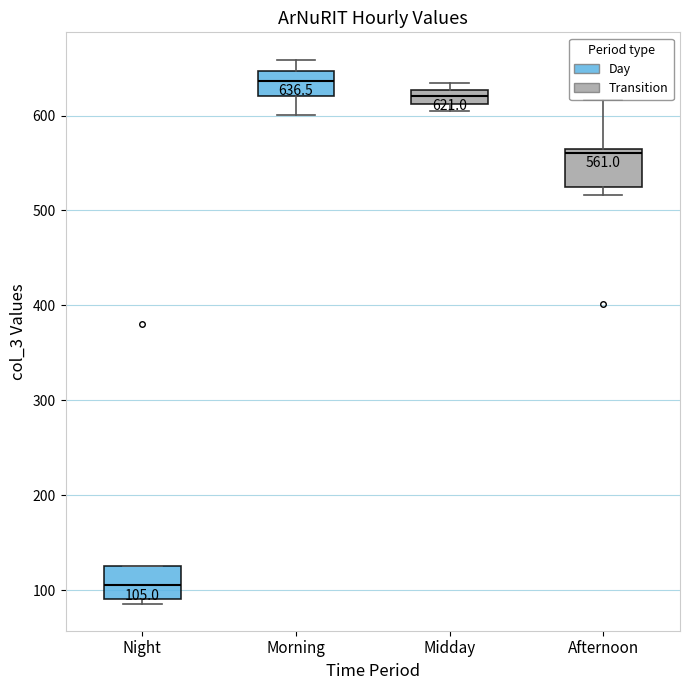

Which box has the highest median line?

Morning